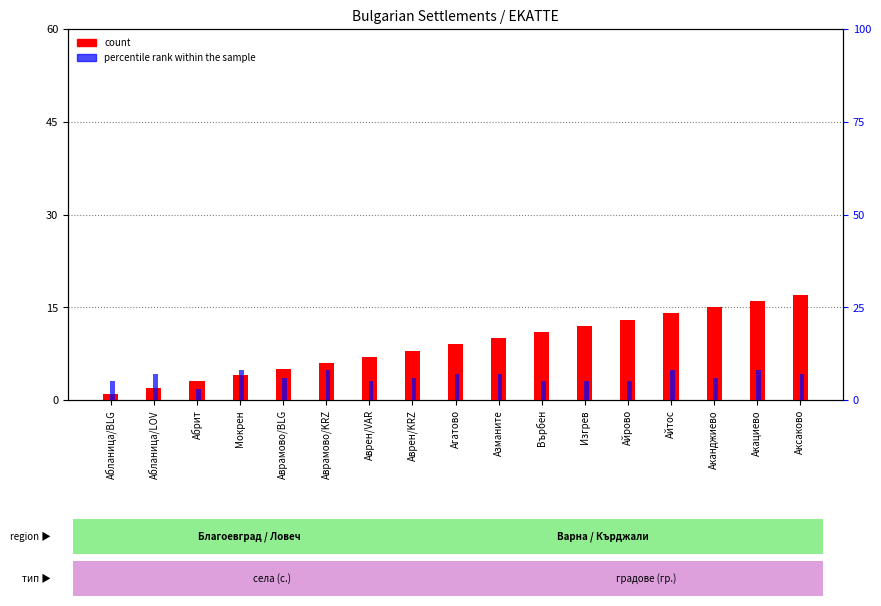

Which series has the widest spread of values?

count